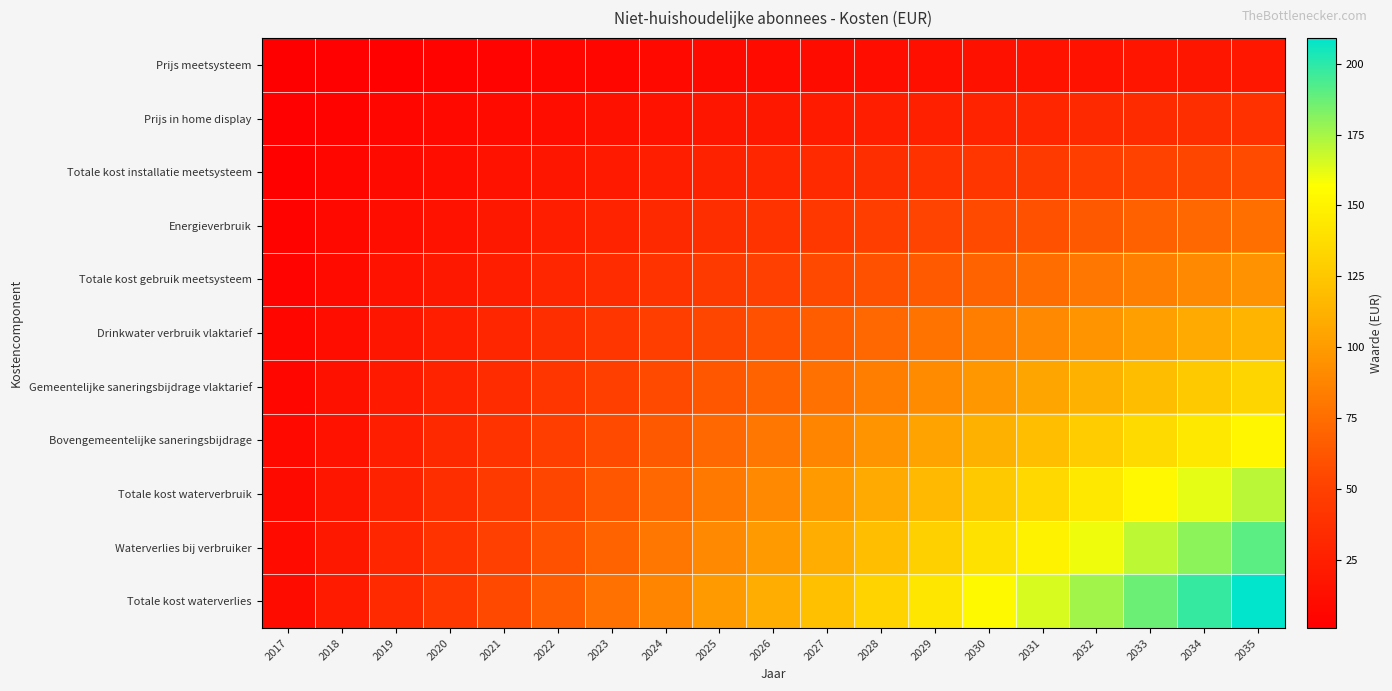

List the series in order of their peak value, lowest first.

Prijs meetsysteem, Prijs in home display, Totale kost installatie meetsysteem, Energieverbruik, Totale kost gebruik meetsysteem, Drinkwater verbruik vlaktarief, Gemeentelijke saneringsbijdrage vlaktarief, Bovengemeentelijke saneringsbijdrage, Totale kost waterverbruik, Waterverlies bij verbruiker, Totale kost waterverlies